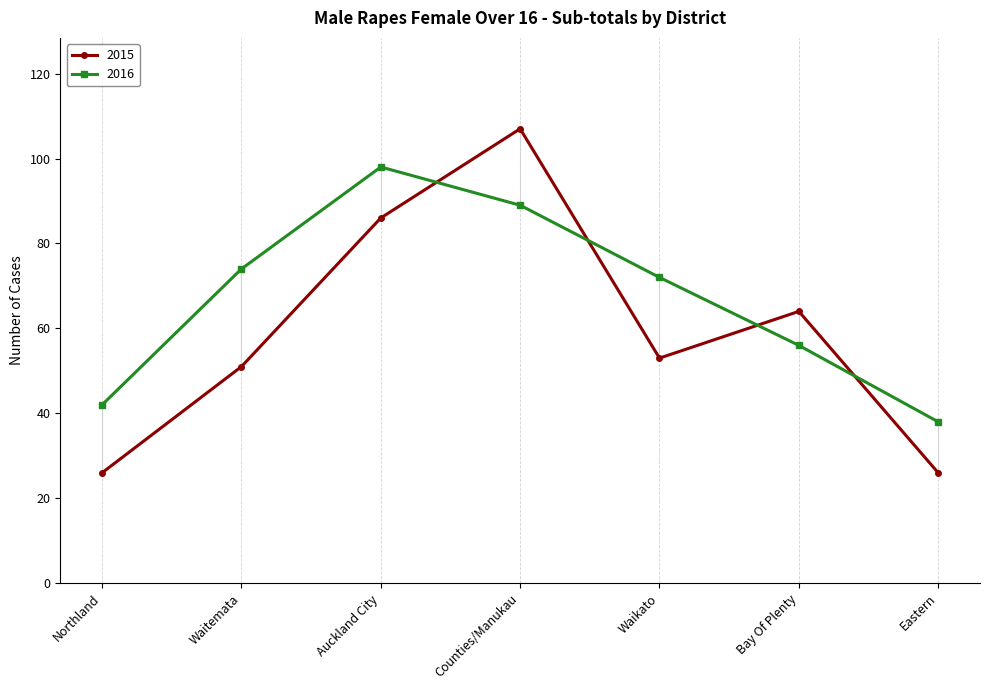

At how many categories does at least one series exceed 66?

4